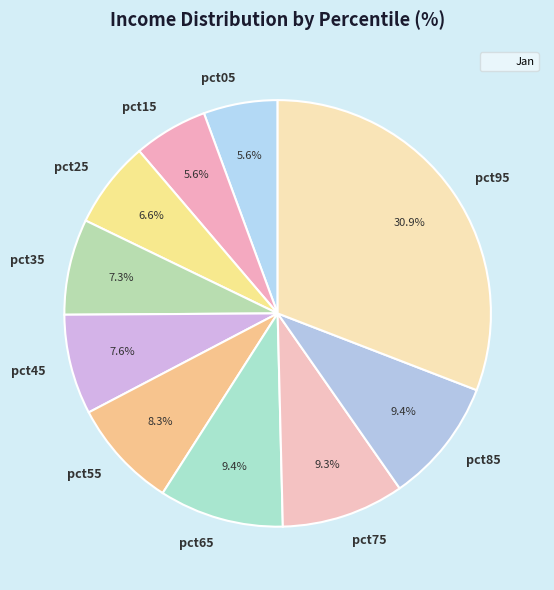

Which has a higher value, pct05 or pct65?

pct65